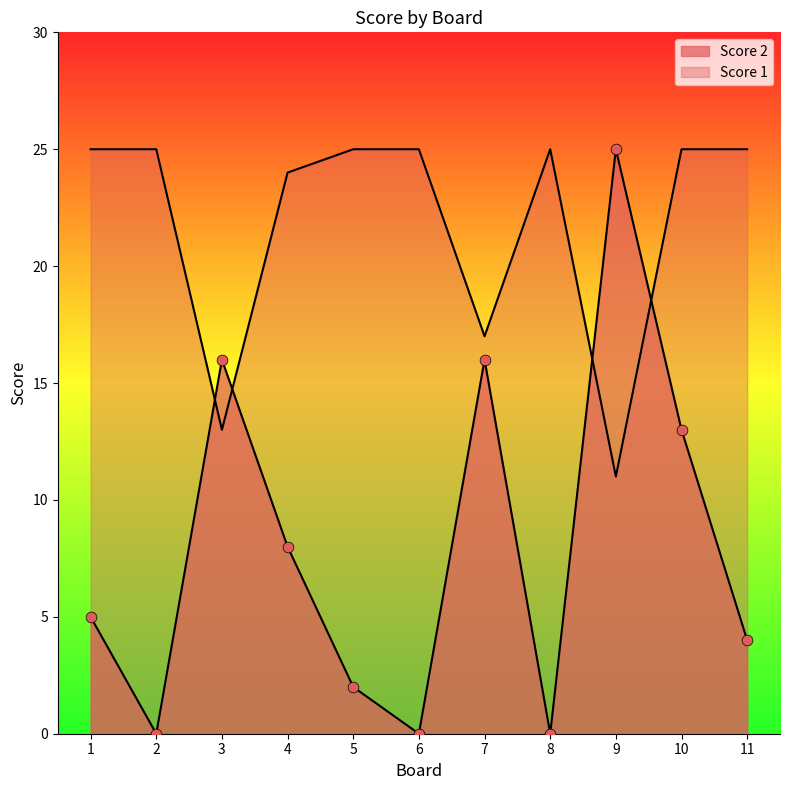

What are all the series names shown in the legend?

Score 2, Score 1